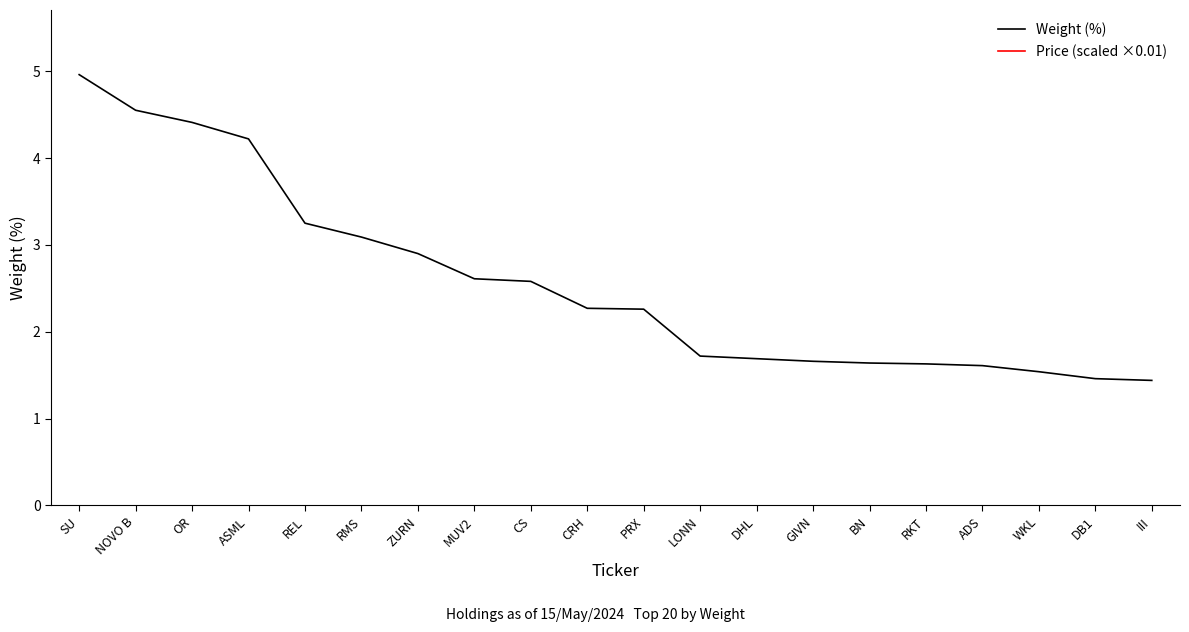

What are all the series names shown in the legend?

Weight (%), Price (scaled ×0.01)